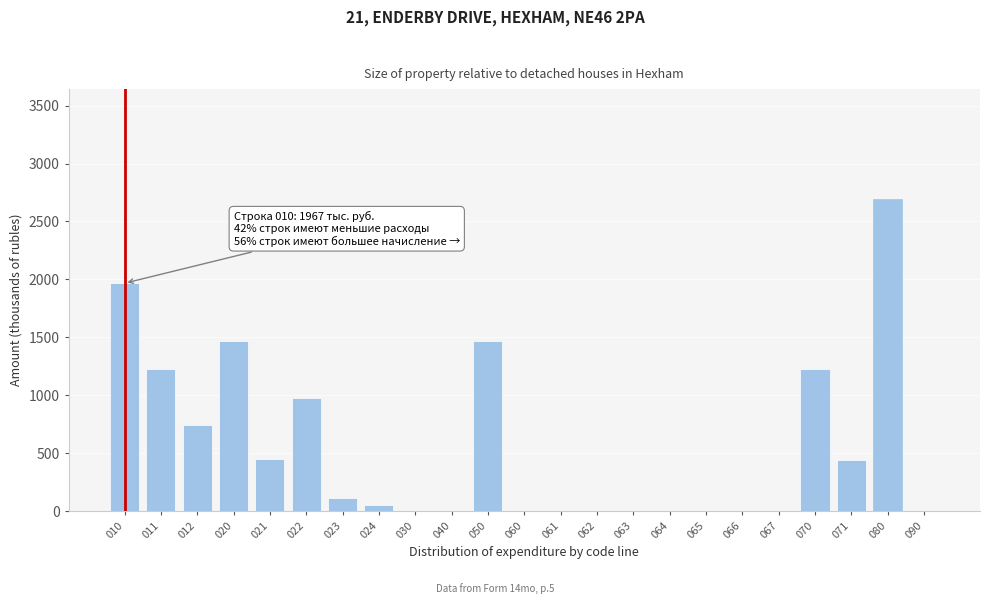

Is it true that the value at 050 is 372?

False